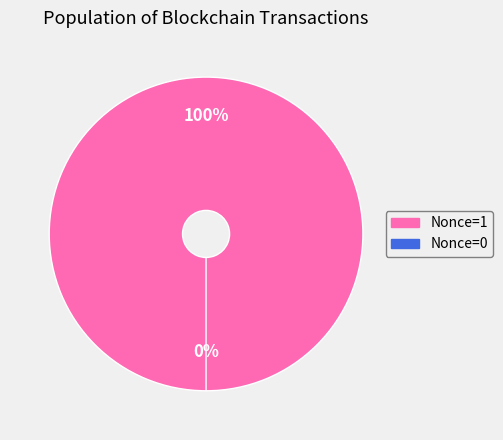

What percentage do 79495 and 63779 together represent?

100.0%